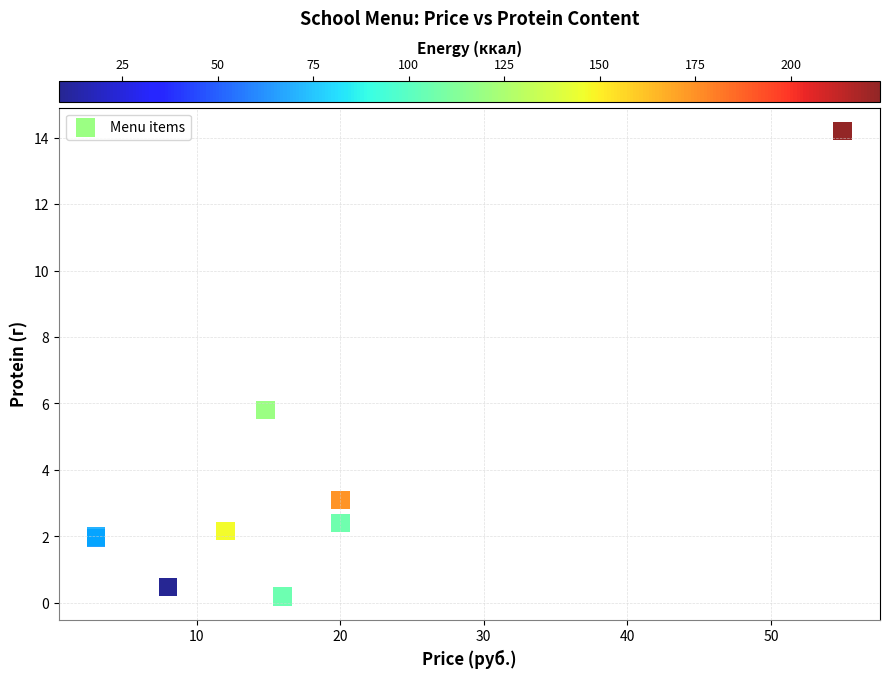

What Y value in the scatter plot is closest to 7?

5.8